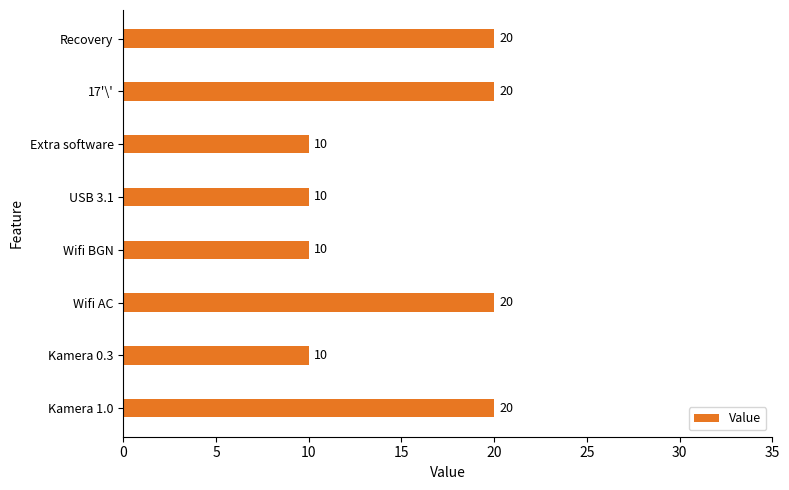

What is the change in value from Wifi BGN to Recovery?

+10